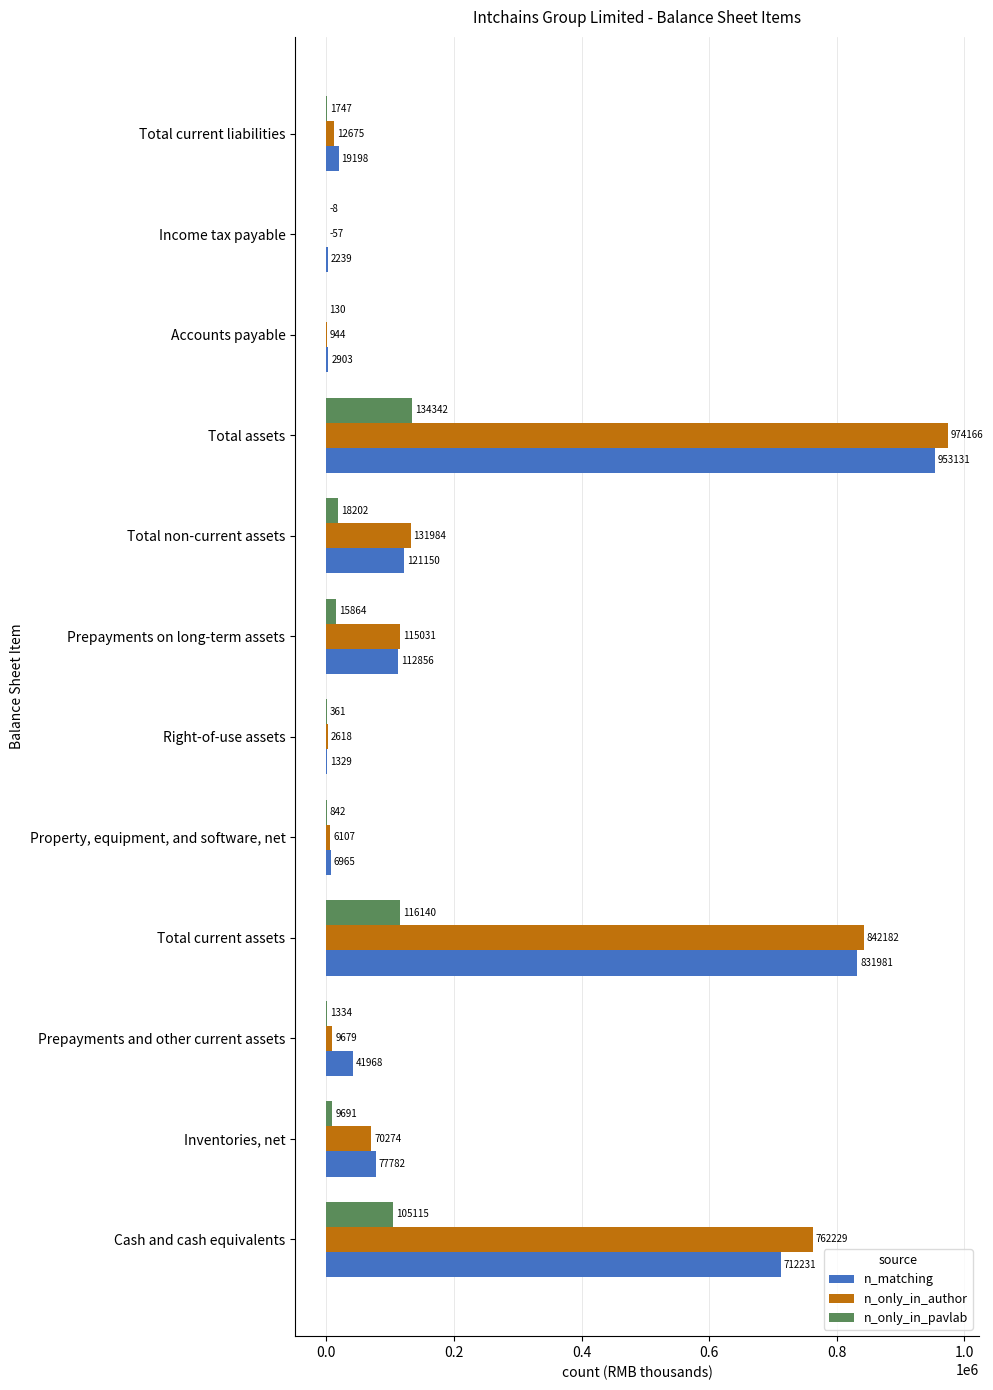

Which series has the largest total across all categories?

n_only_in_author